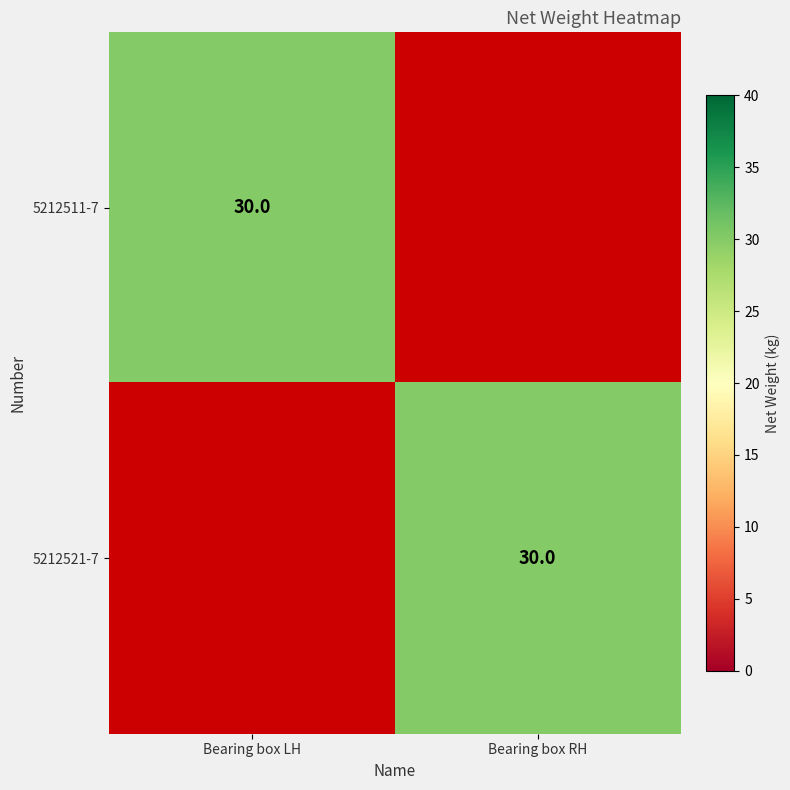

The 5212511-7 series shows 30 at Bearing box LH. True or false?

True